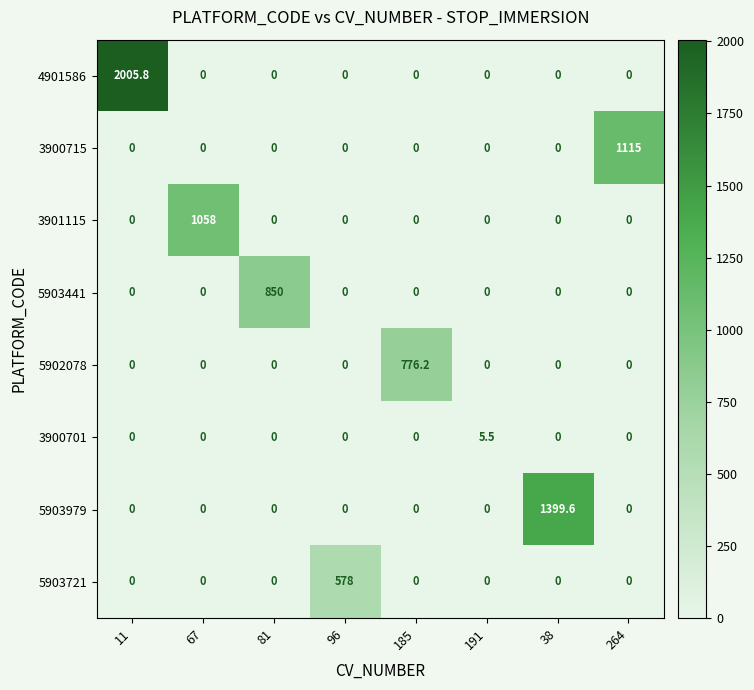

Count the number of categories in the chart.

8